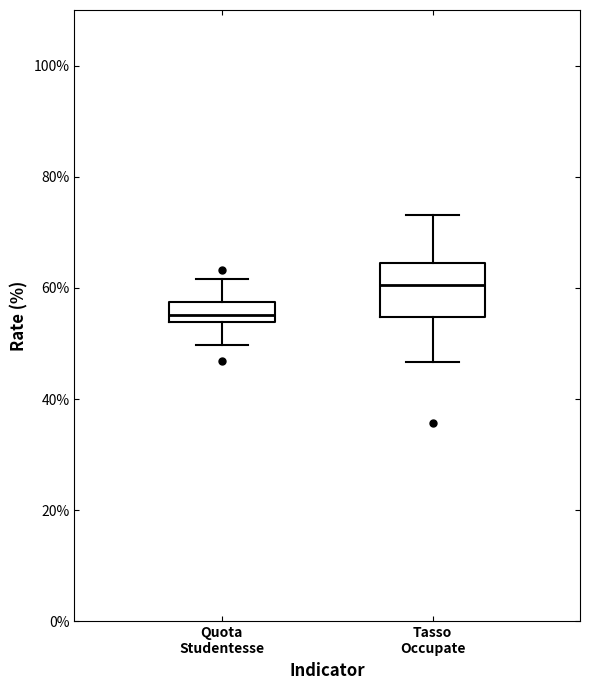

Where is the upper edge of the box for Quota Studentesse on the y-axis? The values are not printed on the chart, so give them approximately, as read against the axis.

58